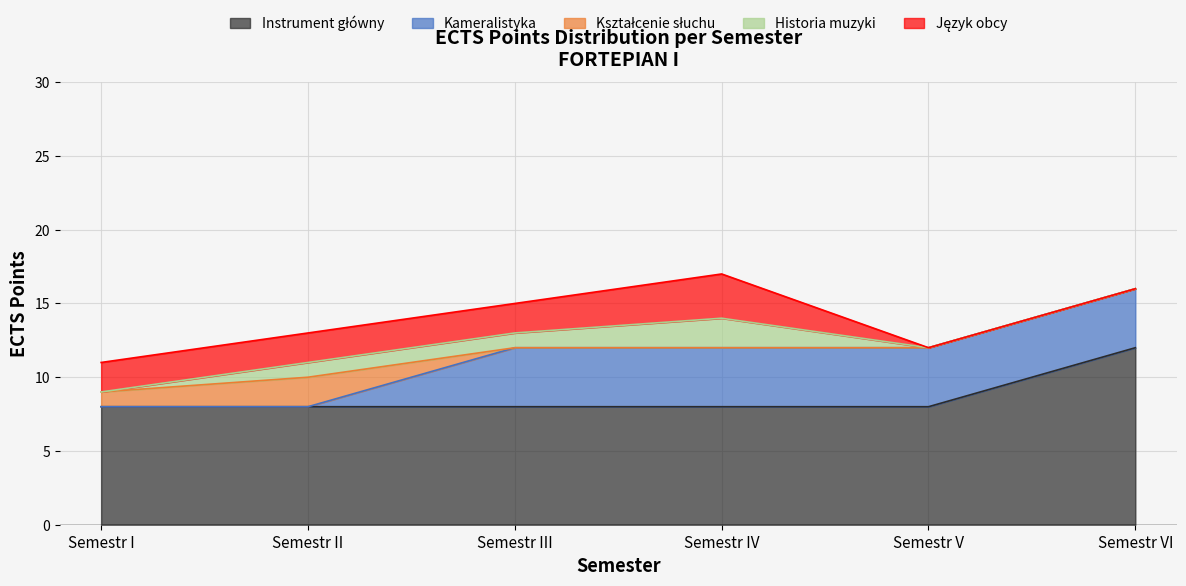

Reading right to left, transcribe all the data shown in this chart.

Instrument główny: Semestr VI=12	Semestr V=8	Semestr IV=8	Semestr III=8	Semestr II=8	Semestr I=8
Kameralistyka: Semestr VI=4	Semestr V=4	Semestr IV=4	Semestr III=4	Semestr II=0	Semestr I=0
Kształcenie słuchu: Semestr VI=0	Semestr V=0	Semestr IV=0	Semestr III=0	Semestr II=2	Semestr I=1
Historia muzyki: Semestr VI=0	Semestr V=0	Semestr IV=2	Semestr III=1	Semestr II=1	Semestr I=0
Język obcy: Semestr VI=0	Semestr V=0	Semestr IV=3	Semestr III=2	Semestr II=2	Semestr I=2